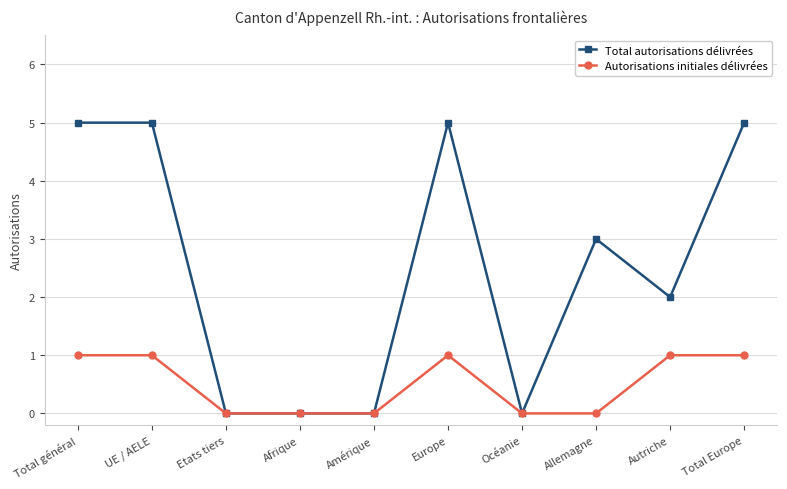

What is the spread (max minus min) of values at Europe?

4